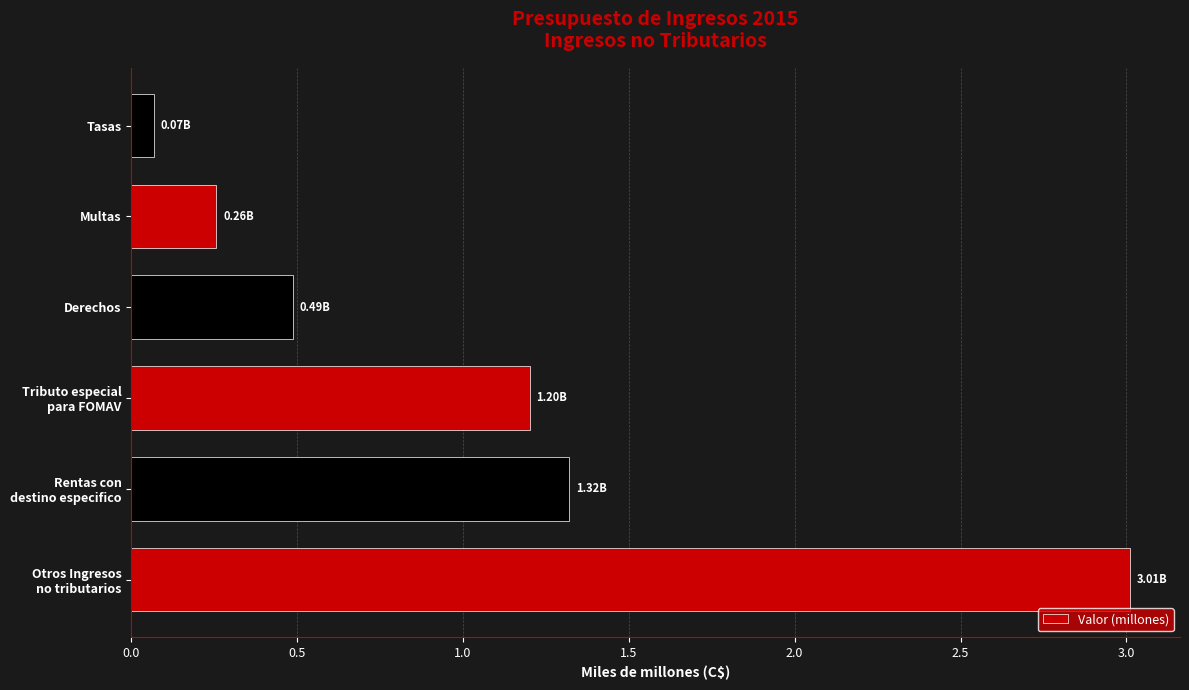

How many values are below 1?

3